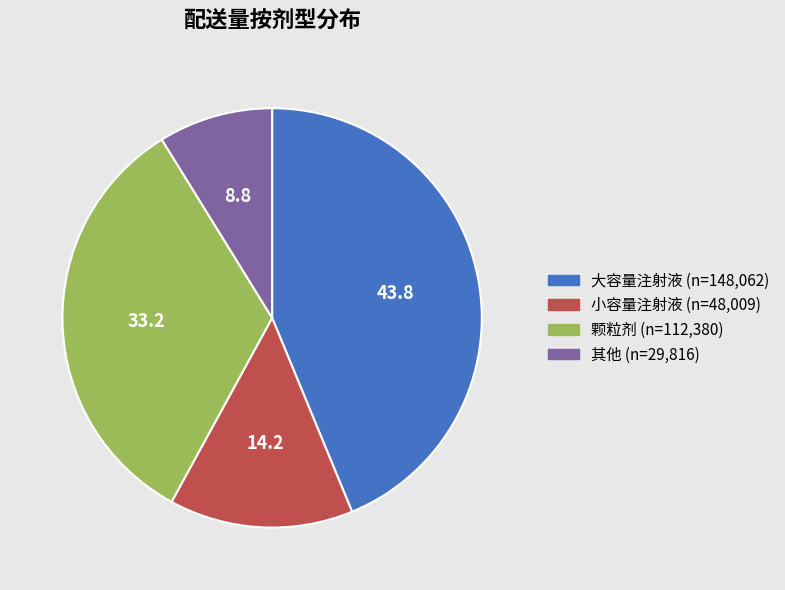

Is there any slice that represents more than half of the pie?

No